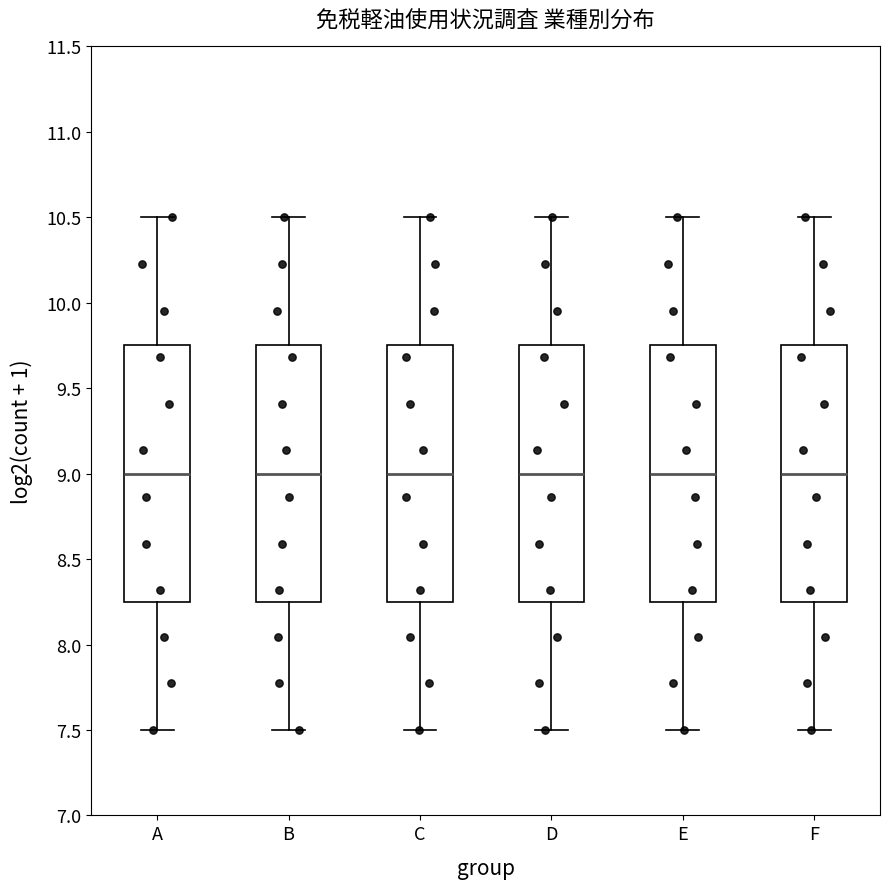

Where does the median line of the box for F sit on the y-axis? The values are not printed on the chart, so give them approximately, as read against the axis.

9.00